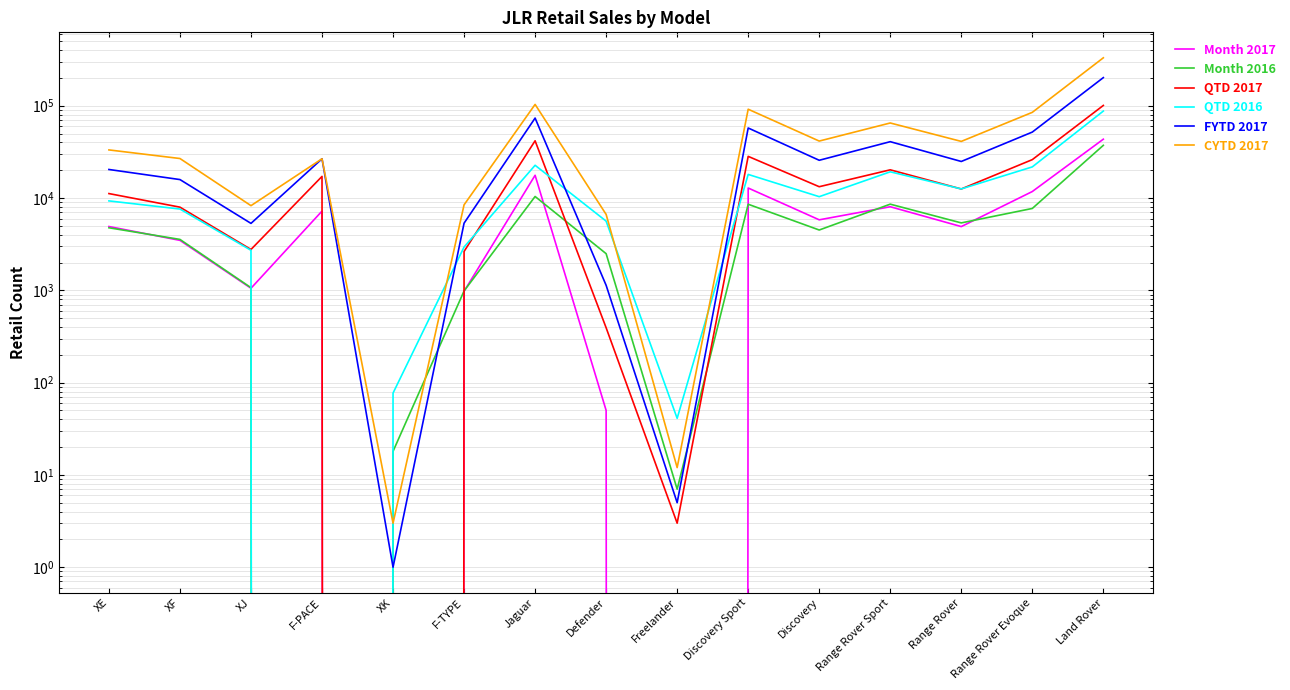

What are all the series names shown in the legend?

Month 2017, Month 2016, QTD 2017, QTD 2016, FYTD 2017, CYTD 2017